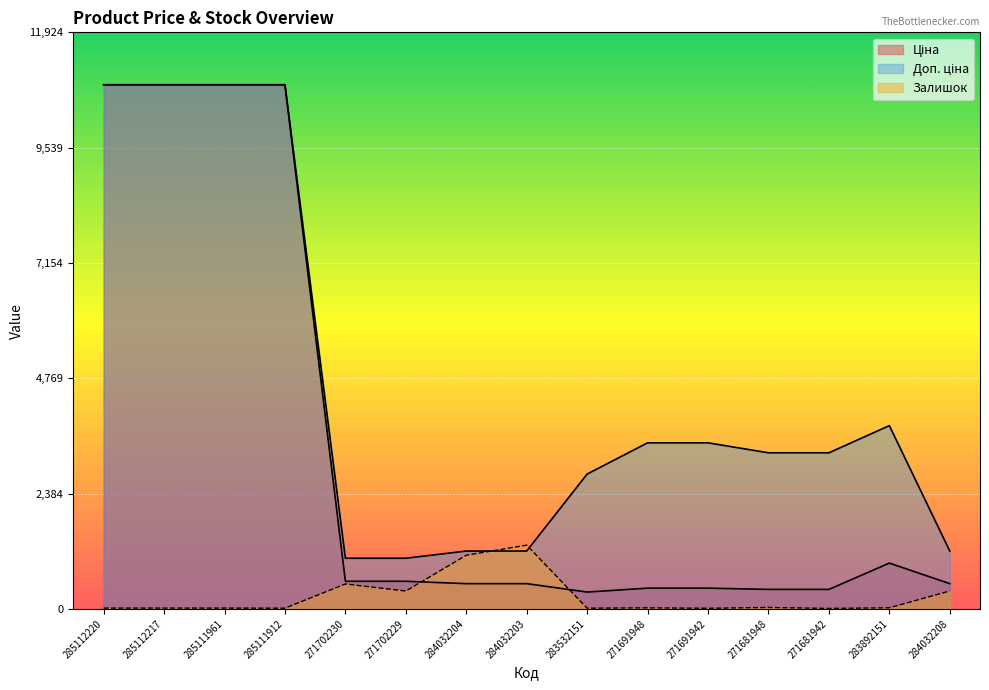

True or false: Ціна has a value of 627.2 at 271681948.

False